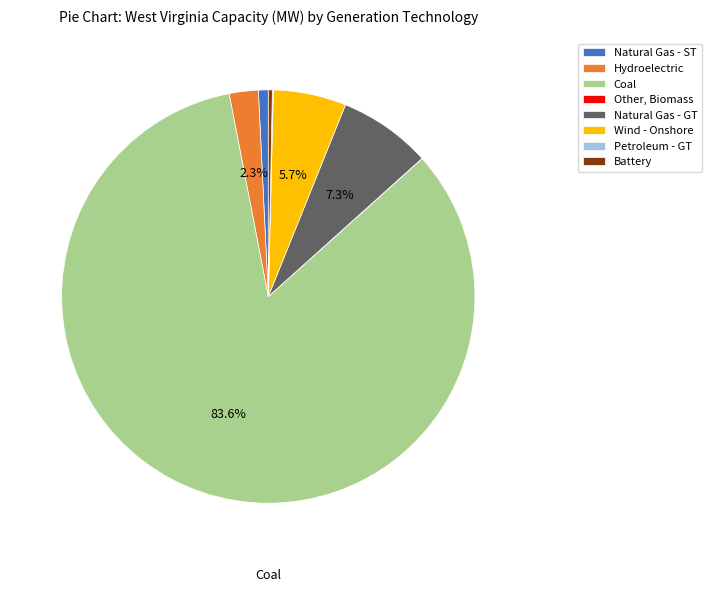

Which category accounts for the majority?

Coal